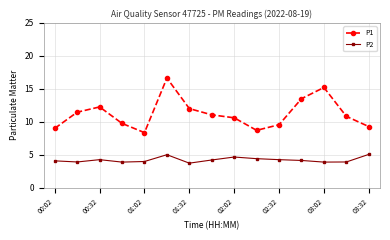

How many distinct data groups are displayed?

2